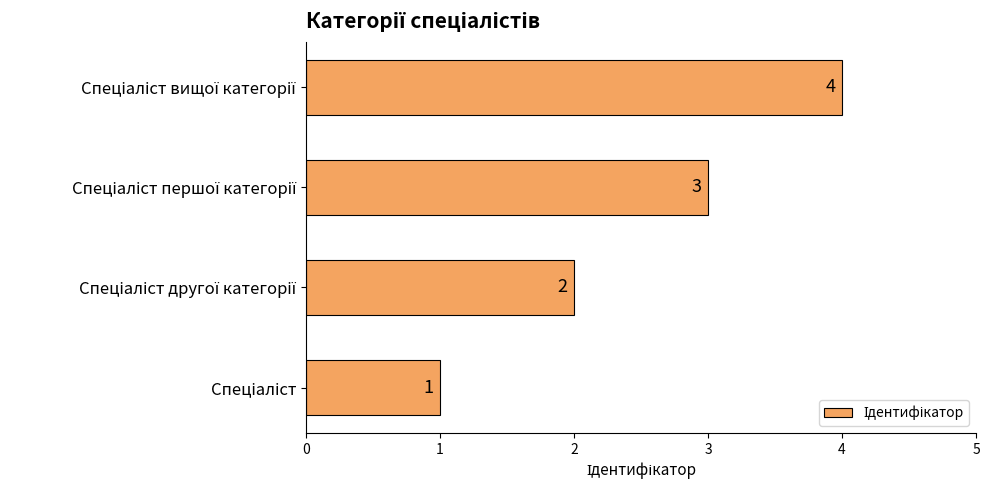

How many values are between 2 and 4?

3